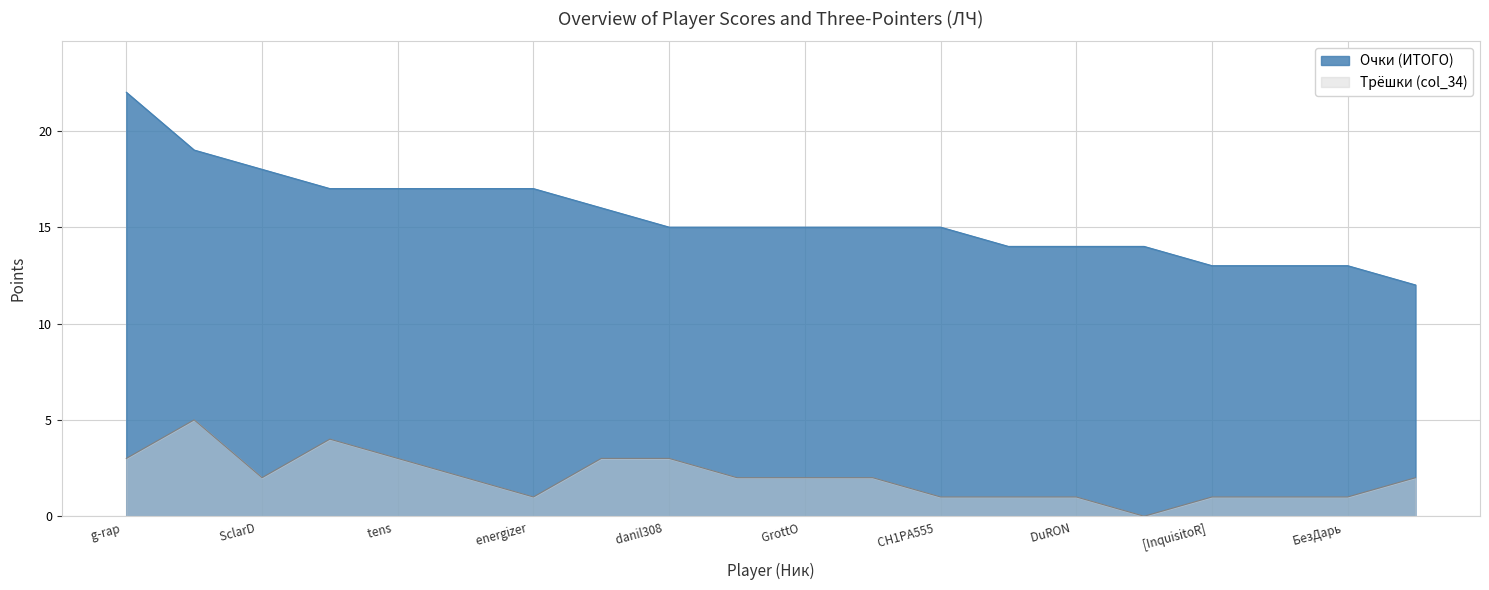

True or false: Трёшки (col_34) and Очки (ИТОГО) cross at least once.

False